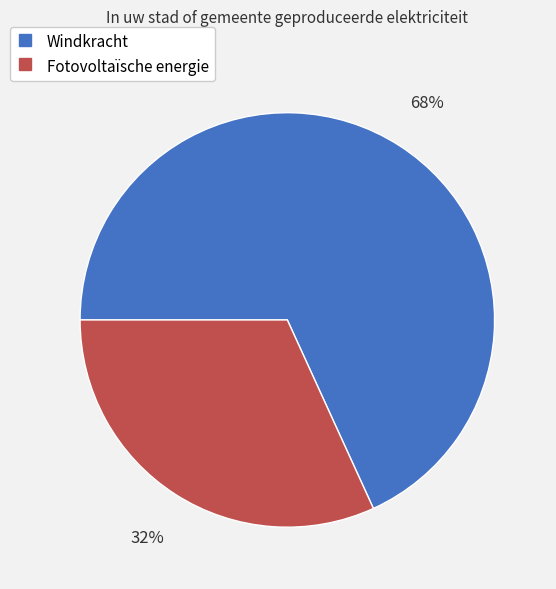

How many slices are in this pie chart?

2